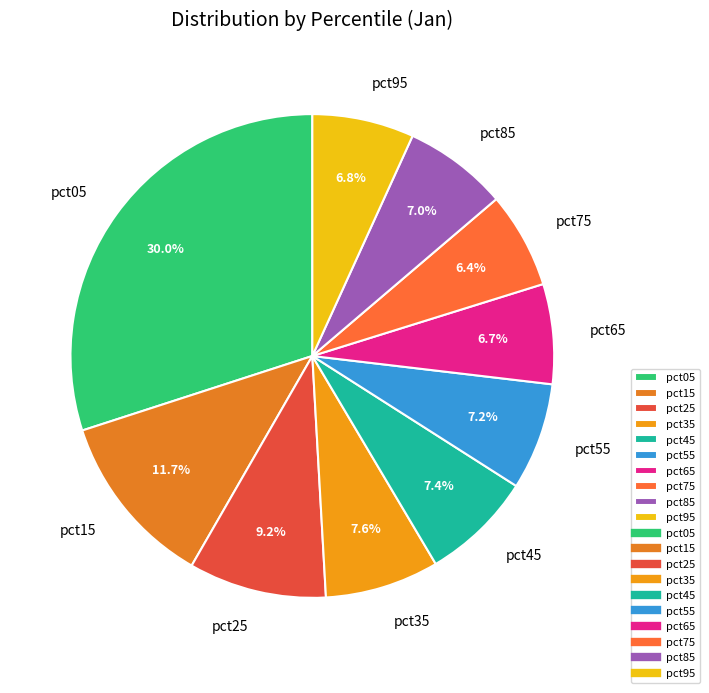

To the nearest percent, what is the combined percentage of pct35 and pct25?

17%